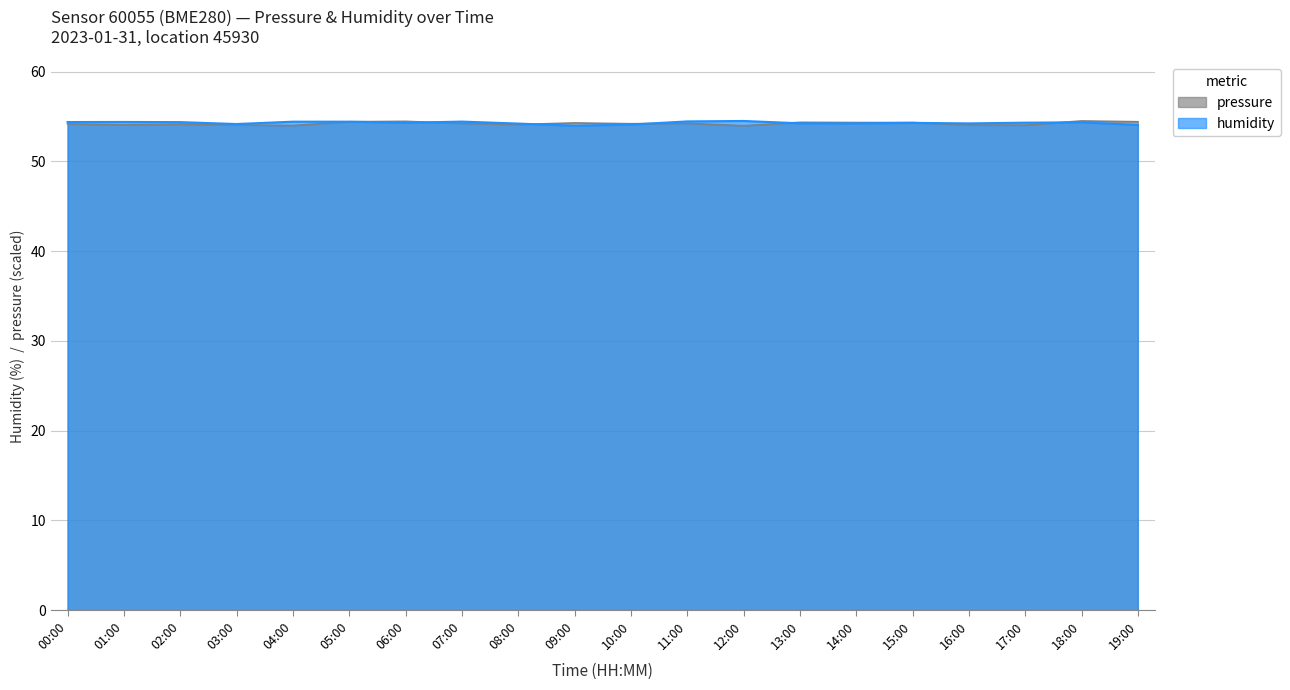

What position from the left is 01:00?

2